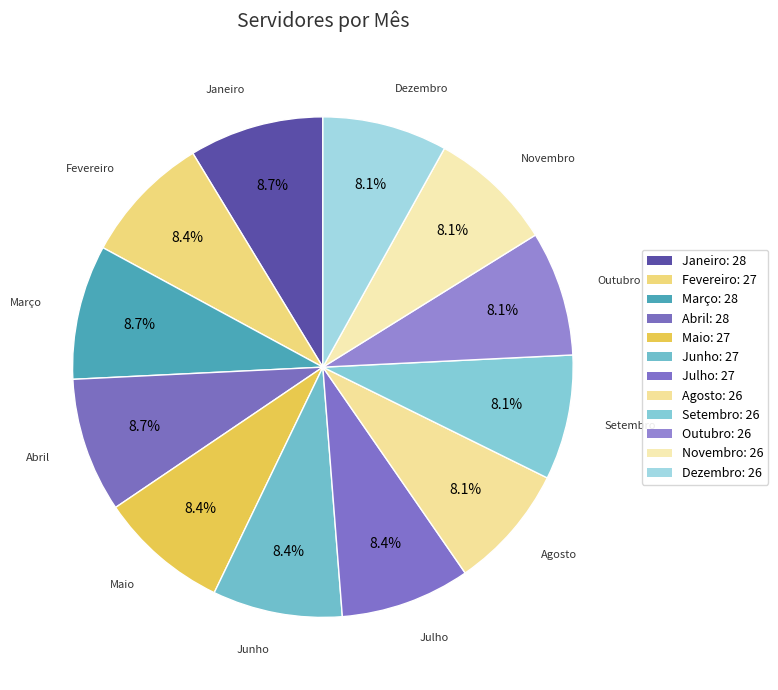

Does Agosto account for over 50% of the chart?

No